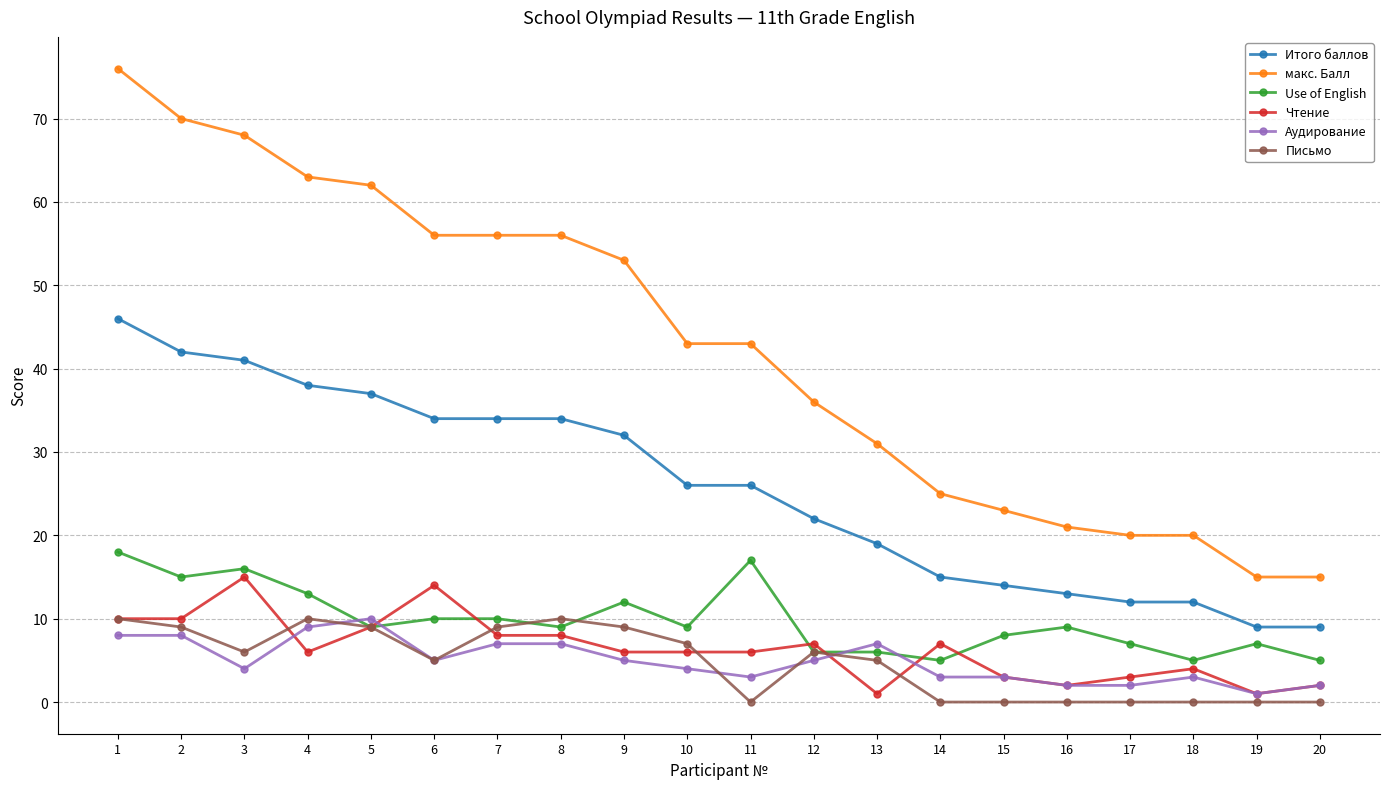

At which category is the sum across all series the highest?

1